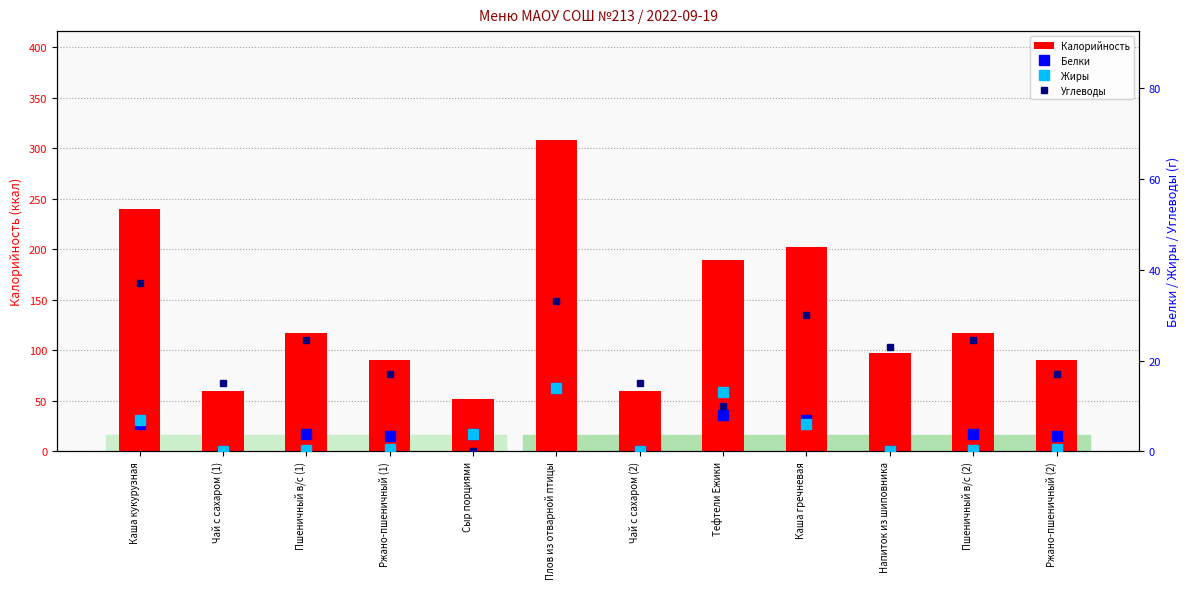

Reading right to left, list all the values displayed in this chart.

Калорийность: Ржано-пшеничный (2)=90.5	Пшеничный в/с (2)=117.5	Напиток из шиповника=97.0	Каша гречневая=202.0	Тефтели Ежики=189.0	Чай с сахаром (2)=60.0	Плов из отварной птицы=308.0	Сыр порциями=51.5	Ржано-пшеничный (1)=90.5	Пшеничный в/с (1)=117.5	Чай с сахаром (1)=60.0	Каша кукурузная=240.0
Белки: Ржано-пшеничный (2)=3.3	Пшеничный в/с (2)=3.8	Напиток из шиповника=0.0	Каша гречневая=7.0	Тефтели Ежики=8.0	Чай с сахаром (2)=0.1	Плов из отварной птицы=14.0	Сыр порциями=3.8	Ржано-пшеничный (1)=3.3	Пшеничный в/с (1)=3.8	Чай с сахаром (1)=0.1	Каша кукурузная=6.0
Жиры: Ржано-пшеничный (2)=0.6	Пшеничный в/с (2)=0.4	Напиток из шиповника=0.0	Каша гречневая=6.0	Тефтели Ежики=13.0	Чай с сахаром (2)=0.0	Плов из отварной птицы=14.0	Сыр порциями=3.9	Ржано-пшеничный (1)=0.6	Пшеничный в/с (1)=0.4	Чай с сахаром (1)=0.0	Каша кукурузная=7.0
Углеводы: Ржано-пшеничный (2)=17.0	Пшеничный в/с (2)=24.6	Напиток из шиповника=23.0	Каша гречневая=30.0	Тефтели Ежики=10.0	Чай с сахаром (2)=15.0	Плов из отварной птицы=33.0	Сыр порциями=0.0	Ржано-пшеничный (1)=17.0	Пшеничный в/с (1)=24.6	Чай с сахаром (1)=15.0	Каша кукурузная=37.0